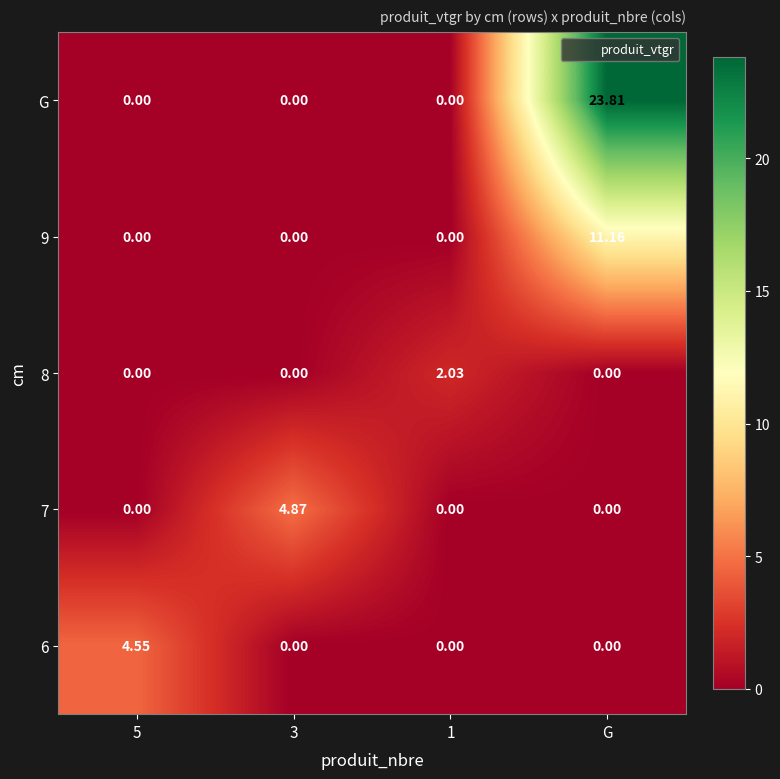

Between 5 and G, which series saw the biggest shift?

G